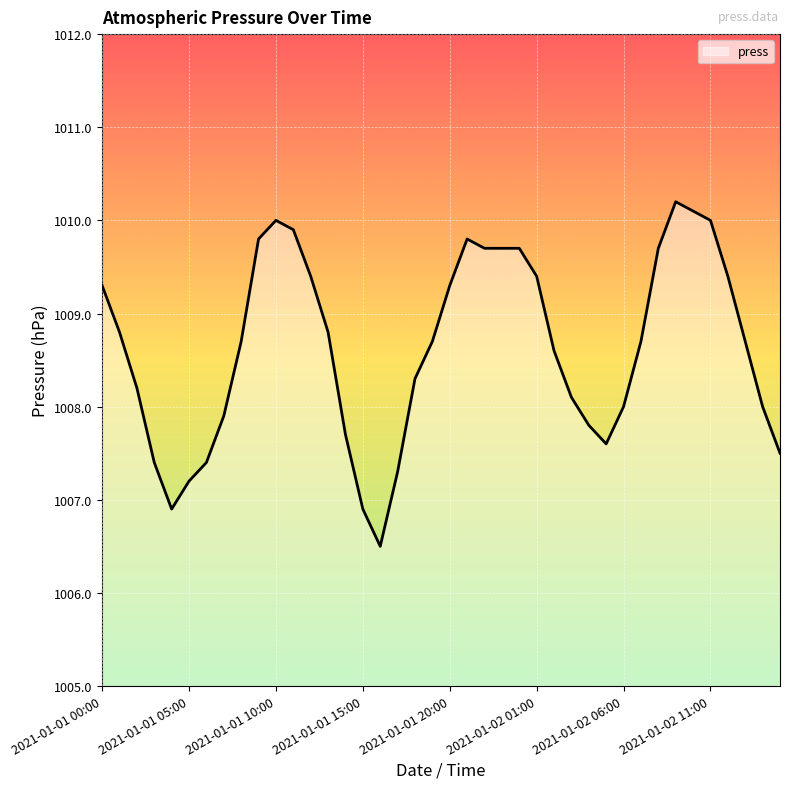

What is the average value?

1008.6